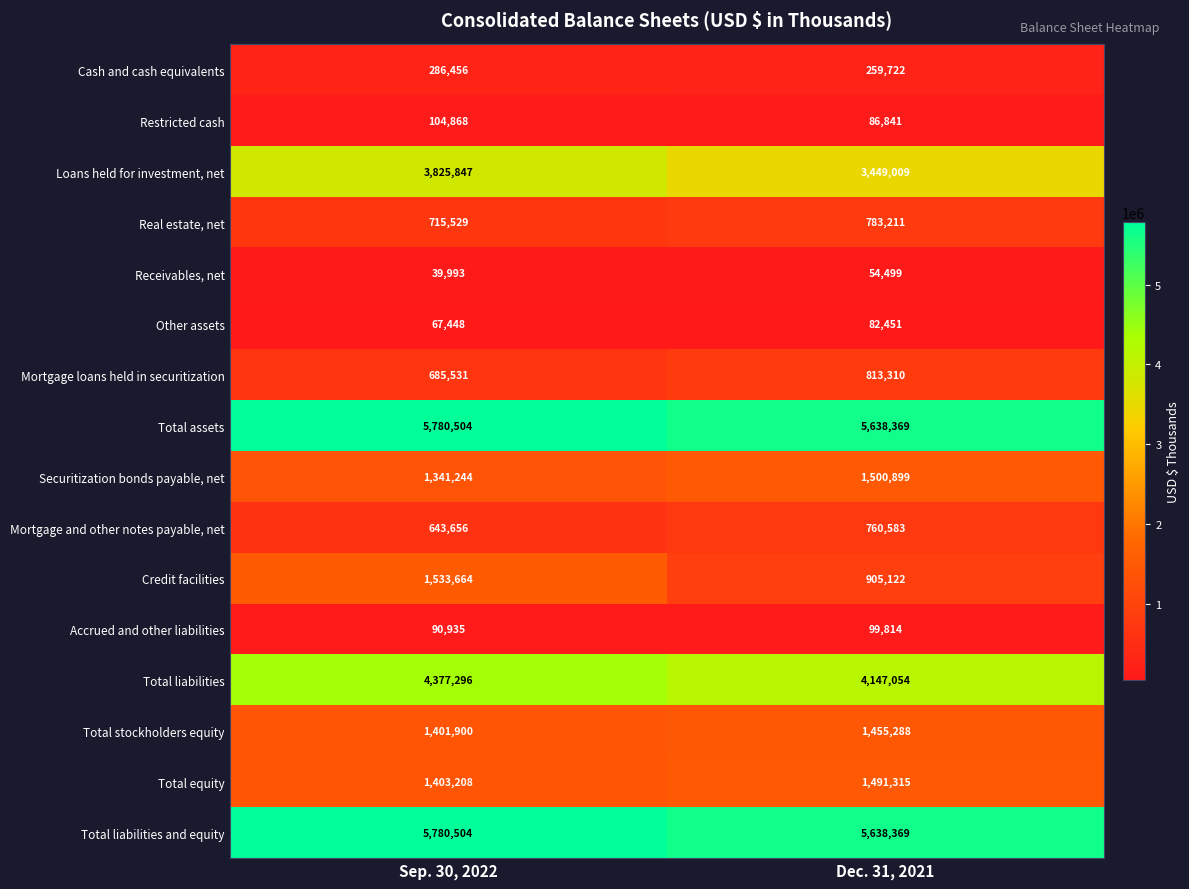

What is the average value of the Total equity series?

1447262